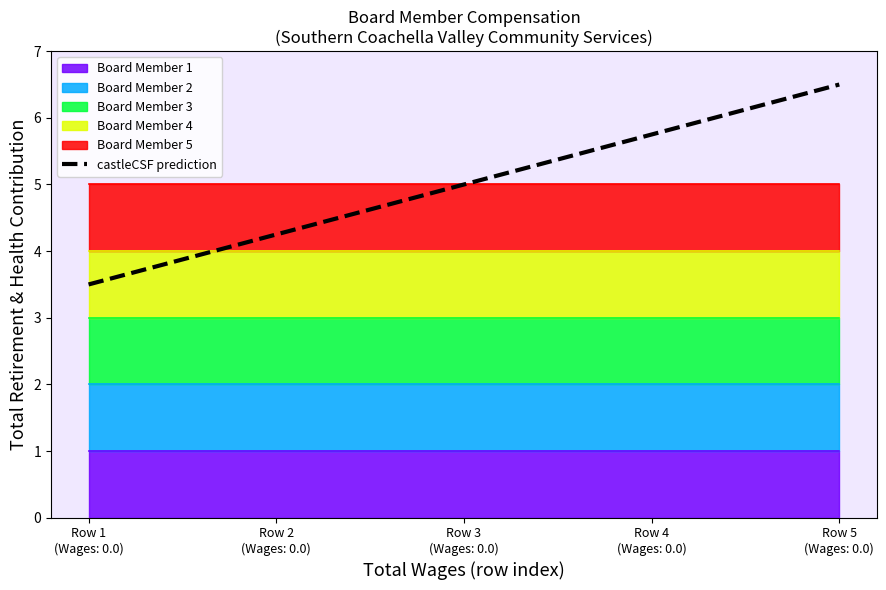

Approximately how many times larger is the value at Row 4
(Wages: 0.0) compared to Row 2
(Wages: 0.0)?

1.4